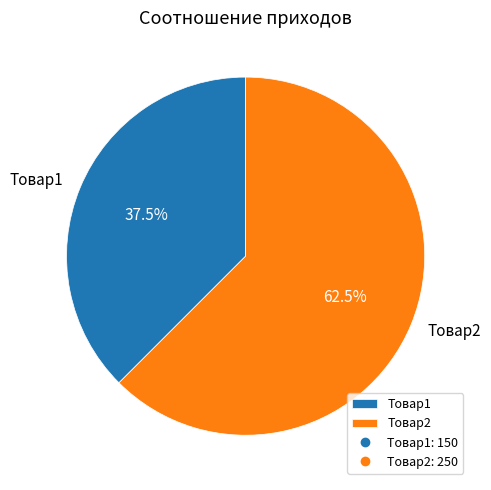

Between Товар1 and Товар2, which is larger?

Товар2